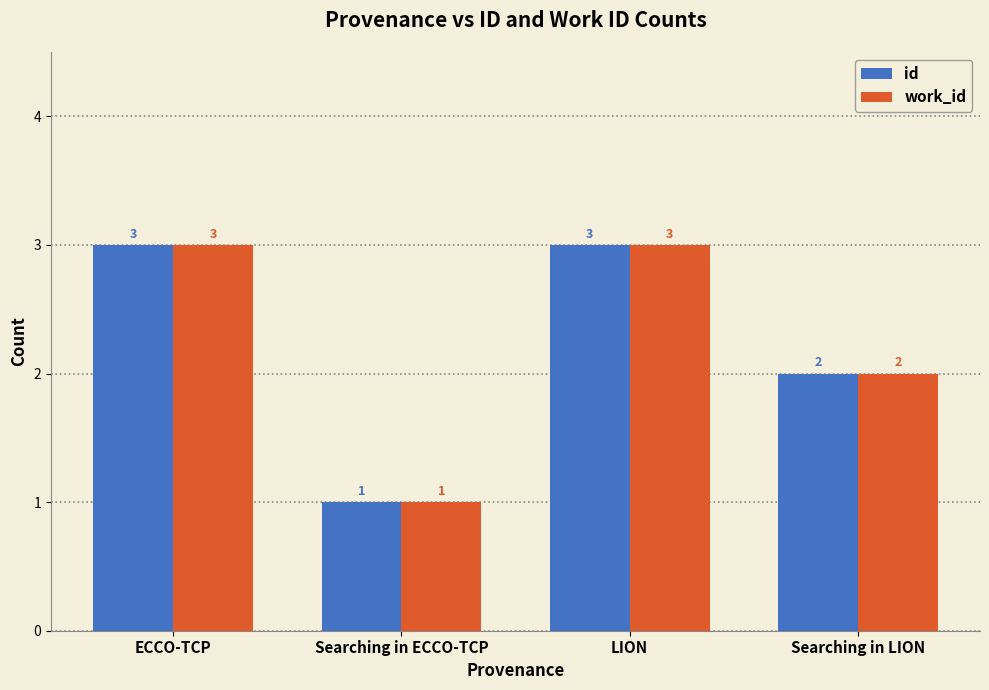

What is the difference between the second highest and minimum values in the work_id series?

2